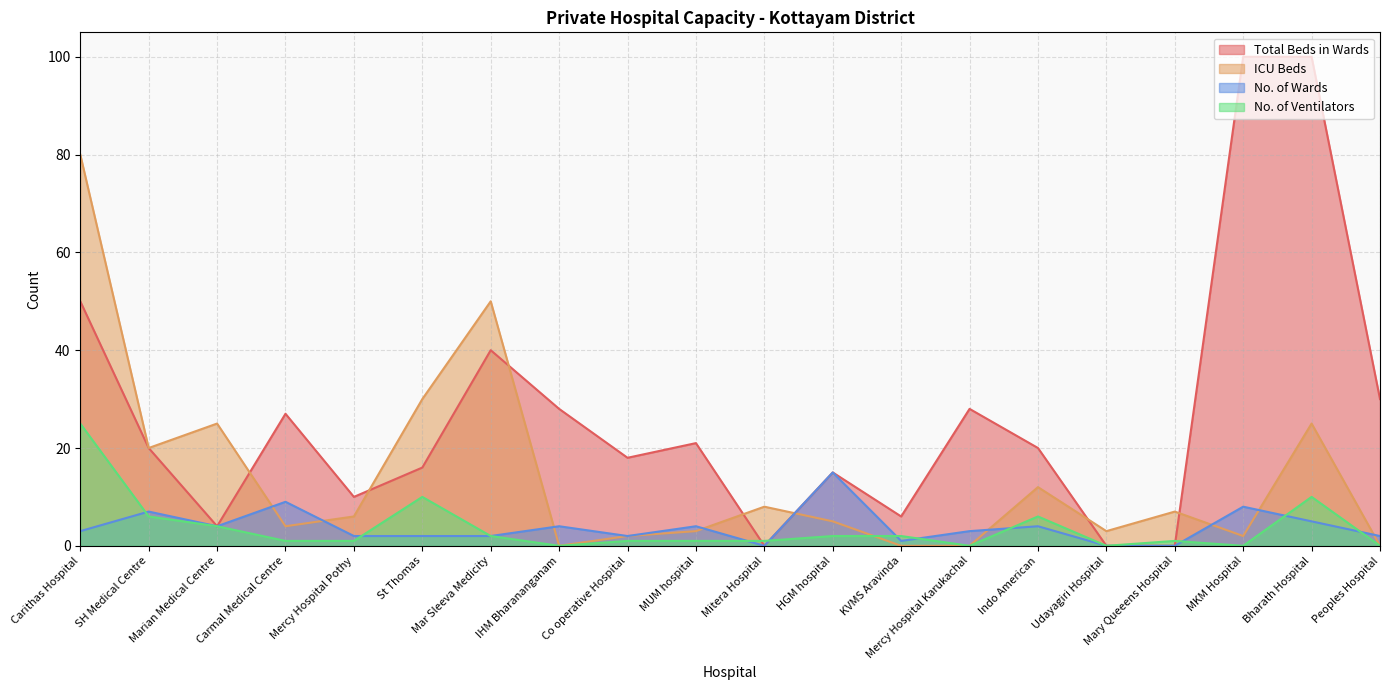

Does the chart have visible grid lines?

Yes